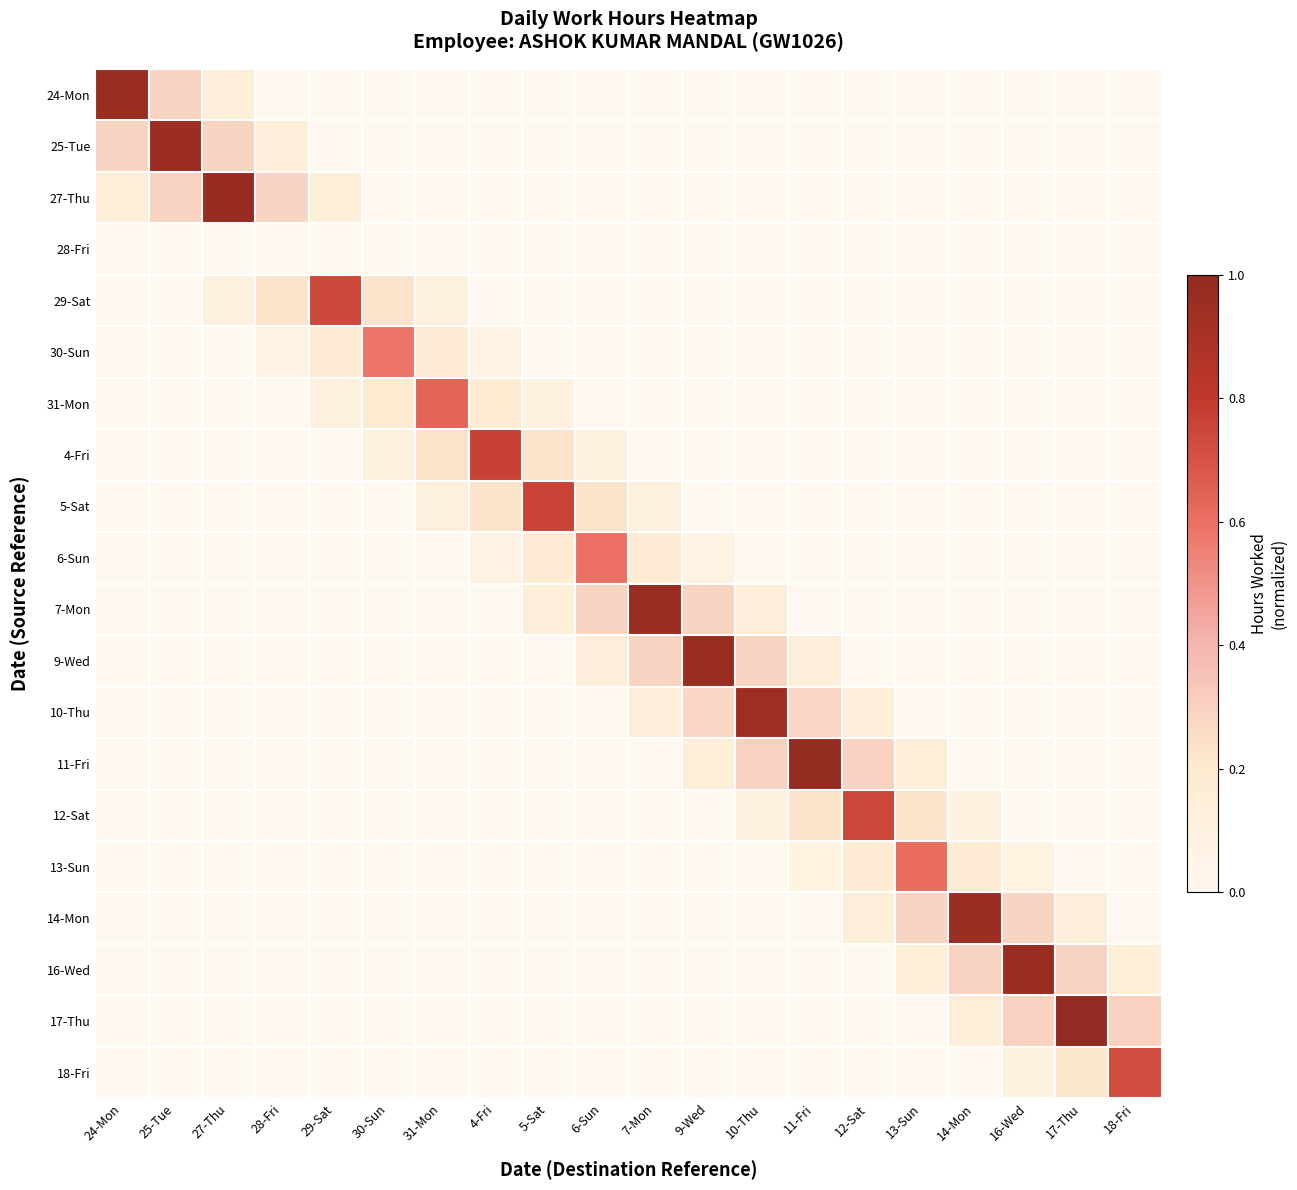

At how many categories does at least one series exceed 0?

20